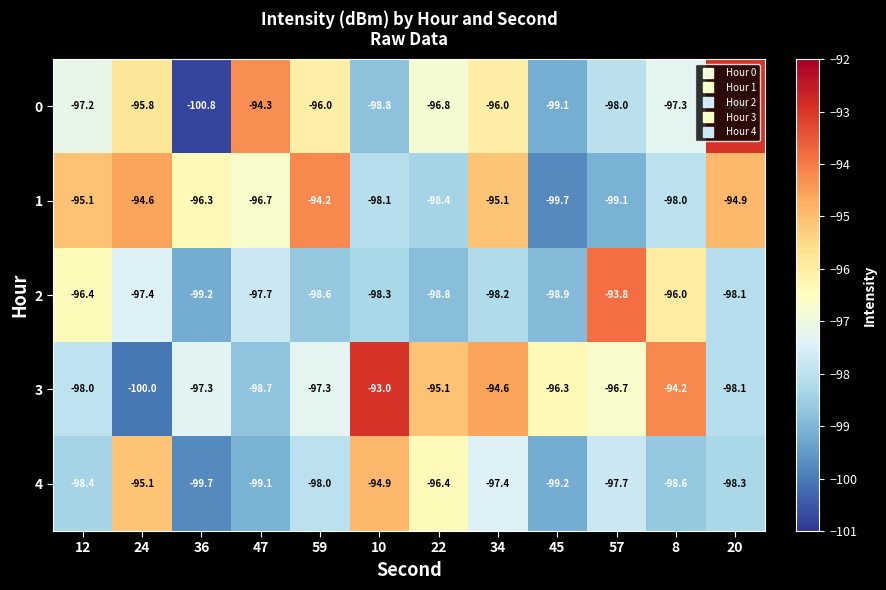

Rank the series at 10 from highest to lowest value.

3, 4, 1, 2, 0